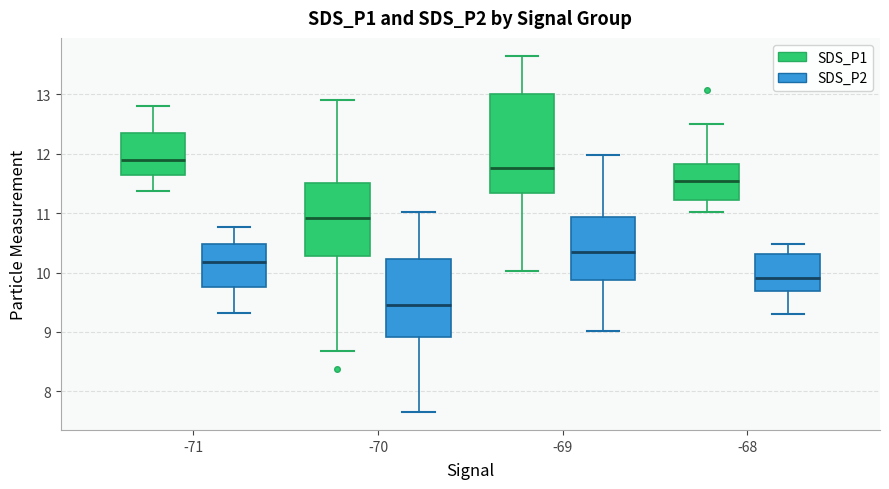

Reading left to right, read every box against the y-axis: the position of its median line, the range the box covers, and the ends of its whiskers. The values are not printed on the chart, so give them approximately, as read against the axis.

-71 (SDS_P1): median 11.9, box 11.6 to 12.4, whiskers 11.4 to 12.8
-71 (SDS_P2): median 10.2, box 9.8 to 10.5, whiskers 9.3 to 10.8
-70 (SDS_P1): median 10.9, box 10.3 to 11.5, whiskers 8.7 to 12.9
-70 (SDS_P2): median 9.5, box 8.9 to 10.2, whiskers 7.7 to 11.0
-69 (SDS_P1): median 11.8, box 11.3 to 13.0, whiskers 10.0 to 13.7
-69 (SDS_P2): median 10.4, box 9.9 to 10.9, whiskers 9.0 to 12.0
-68 (SDS_P1): median 11.5, box 11.2 to 11.8, whiskers 11.0 to 12.5
-68 (SDS_P2): median 9.9, box 9.7 to 10.3, whiskers 9.3 to 10.5